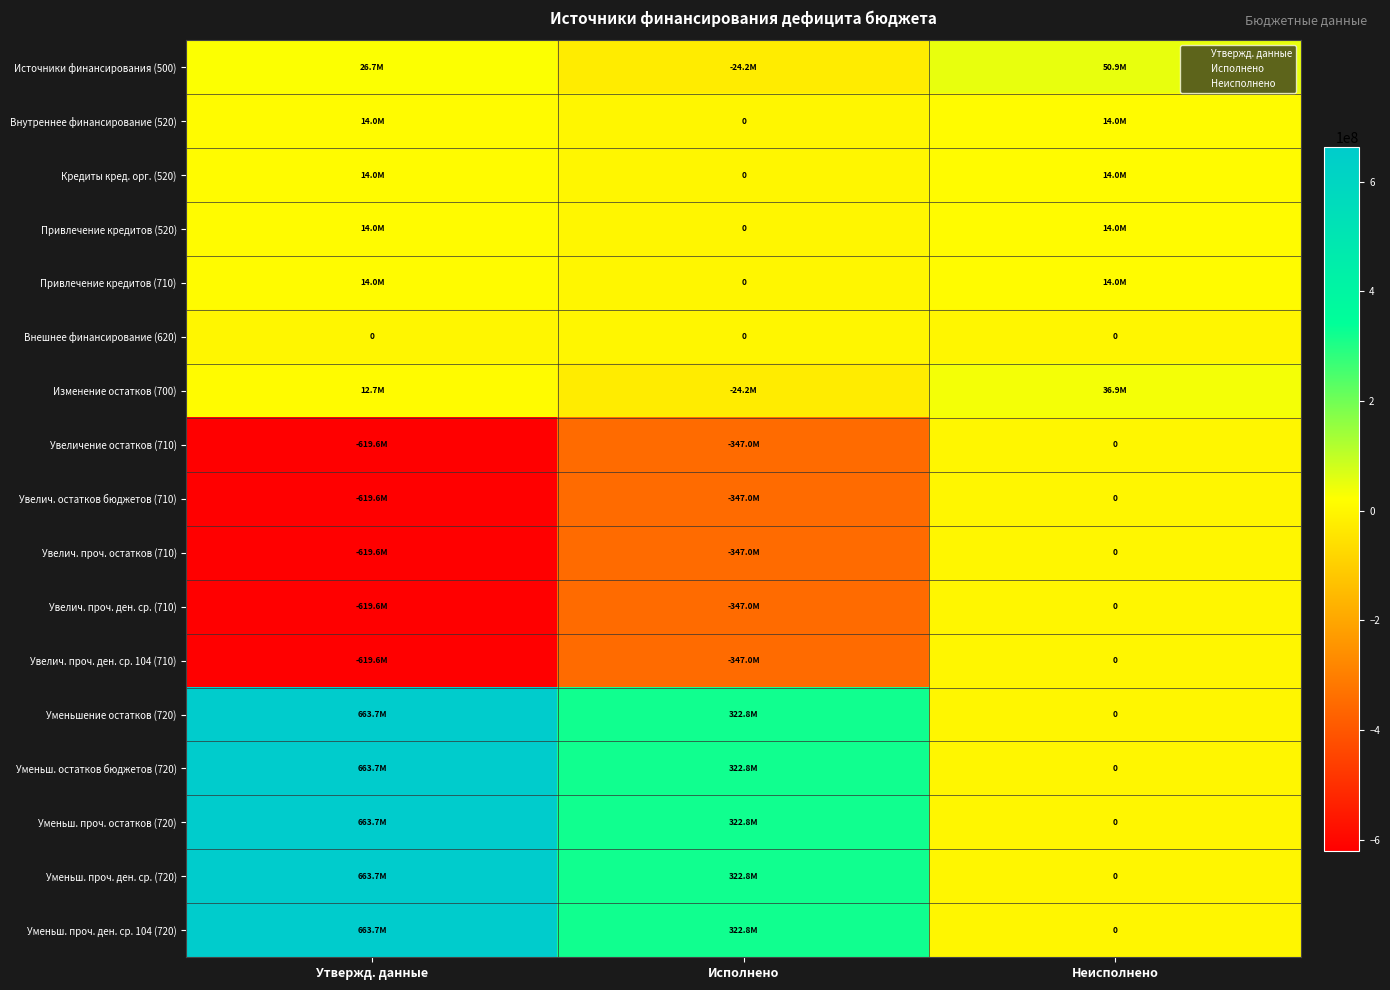

How many values in the Уменьшение остатков (720) series are below 322774664?

1